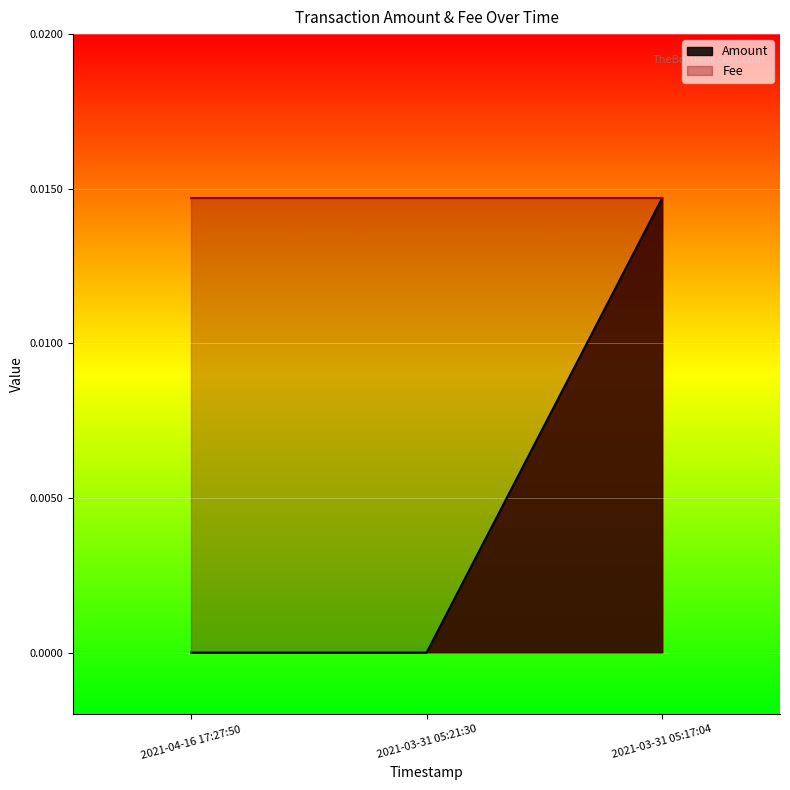

Does the chart display data point markers on the line(s)?

No